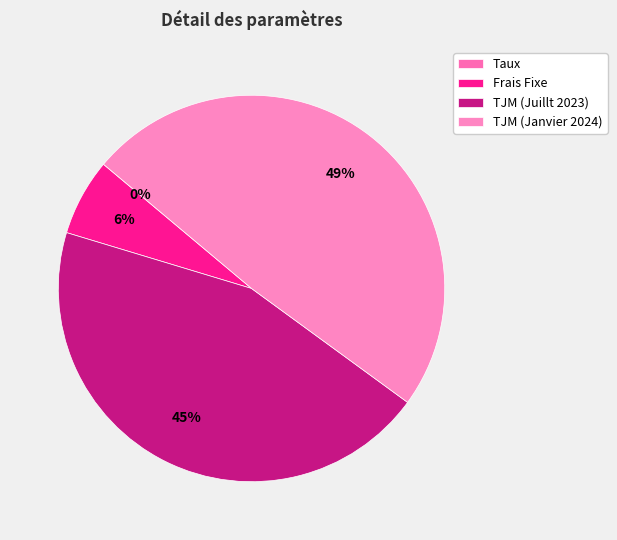

How many segments does this pie chart have?

4